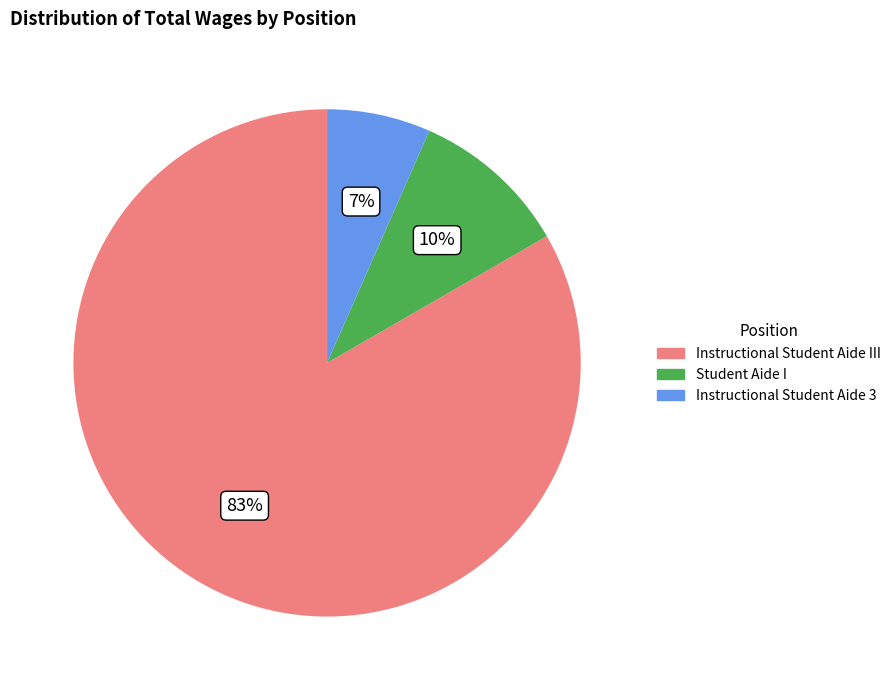

Between Instructional Student Aide 3 and Student Aide I, which is larger?

Student Aide I